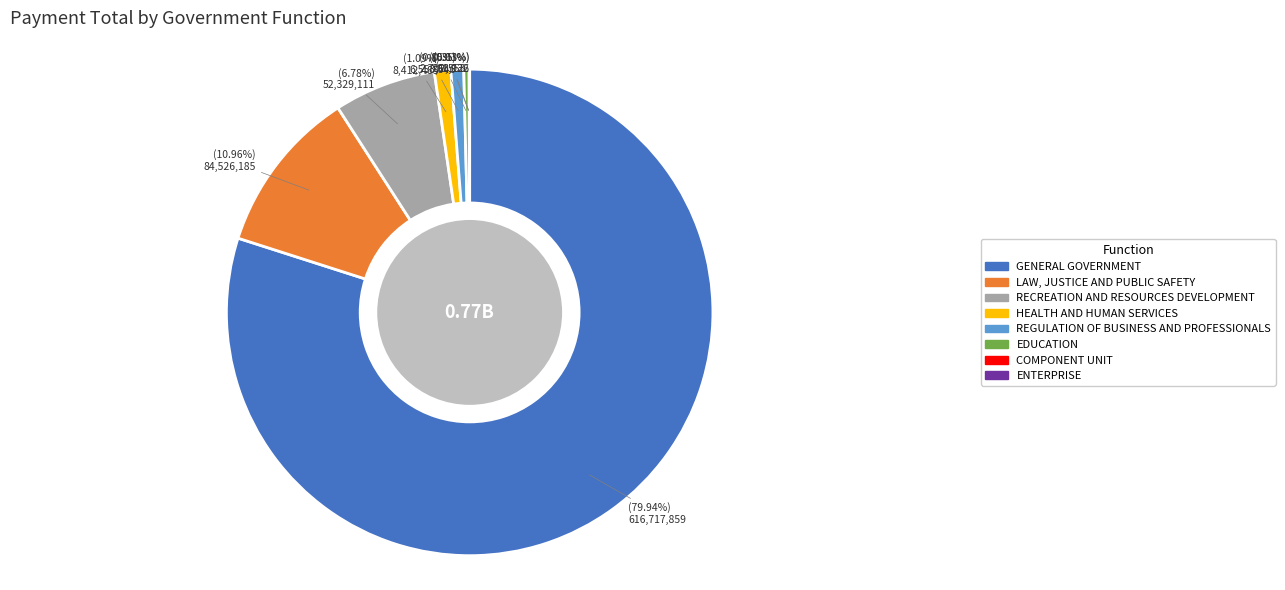

To the nearest percent, what is the combined percentage of LAW, JUSTICE AND PUBLIC SAFETY and EDUCATION?

11%